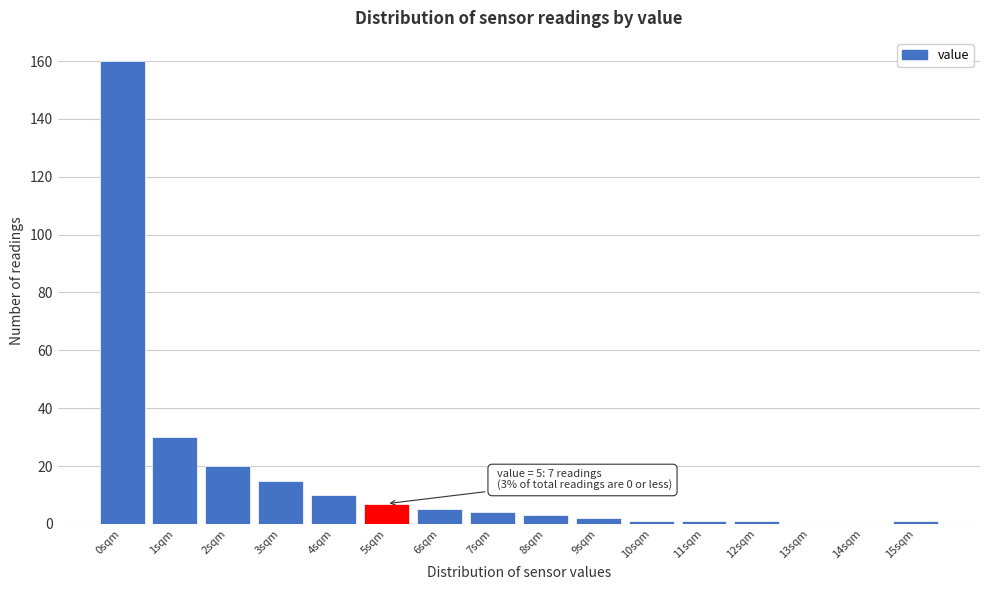

Which range on the x-axis has the tallest bar?

-0.5 to 0.5